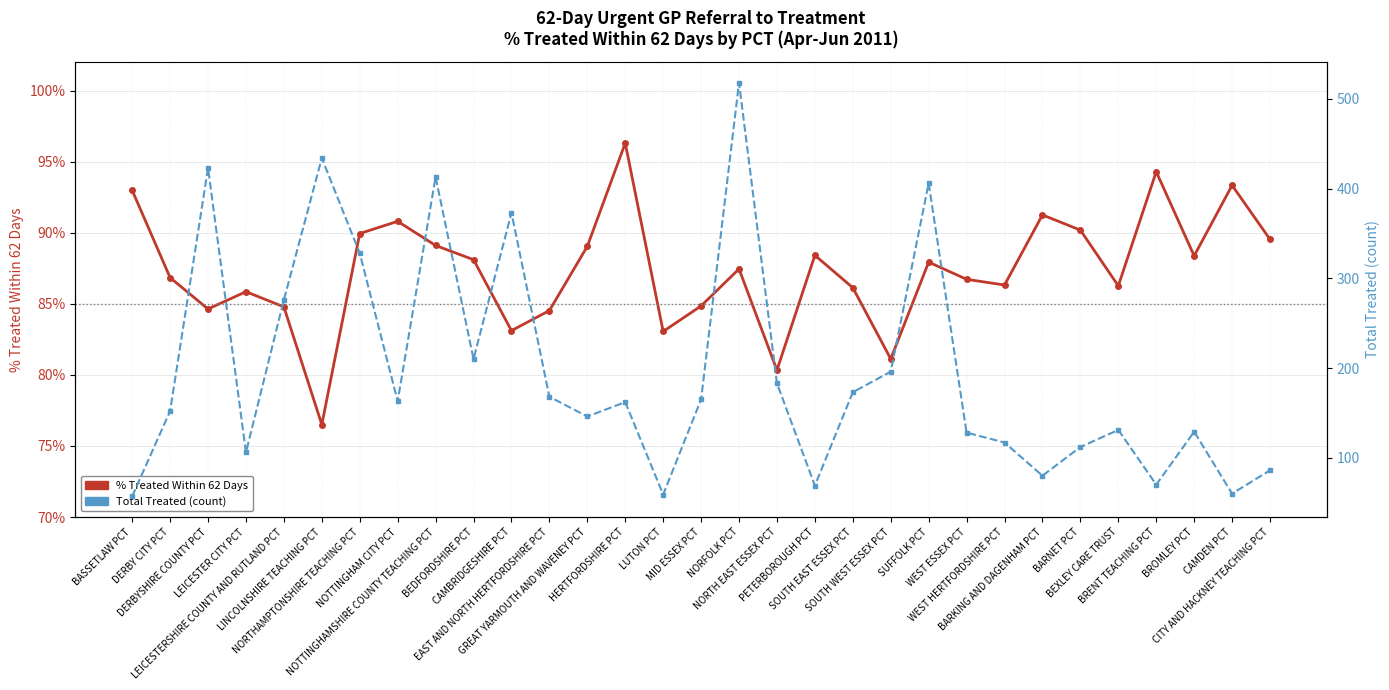

At which category is the sum across all series the highest?

NORFOLK PCT